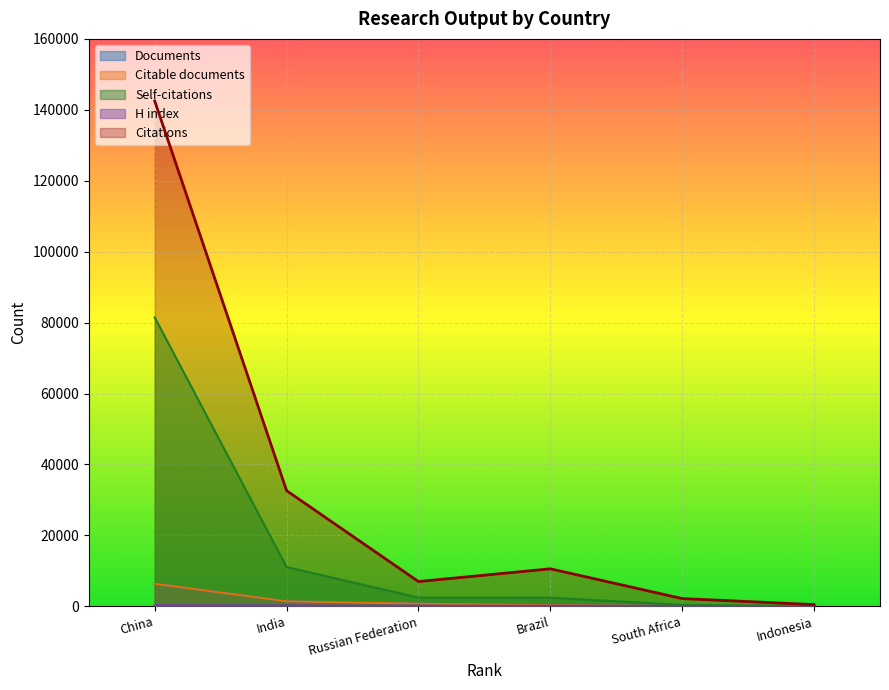

What is the approximate value of Documents at Russian Federation, to the nearest 50?

750